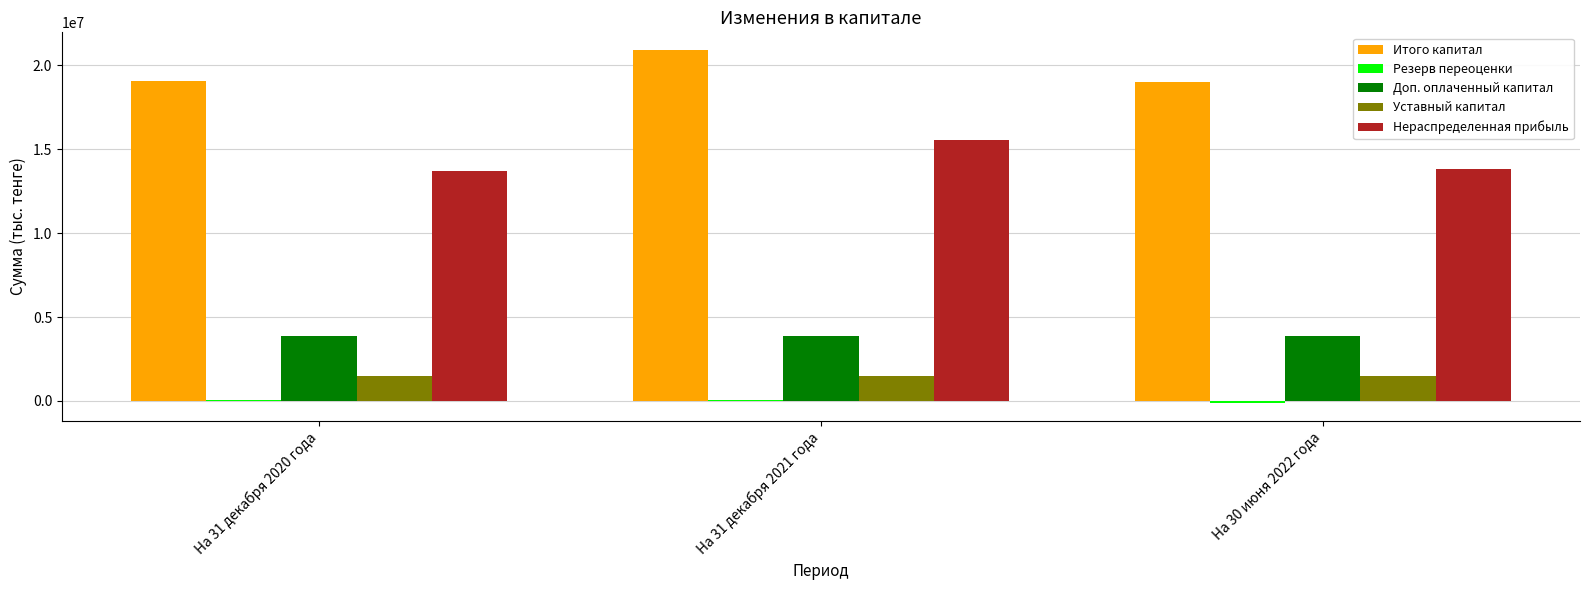

At which label is Итого капитал closest to 19967641?

На 31 декабря 2020 года